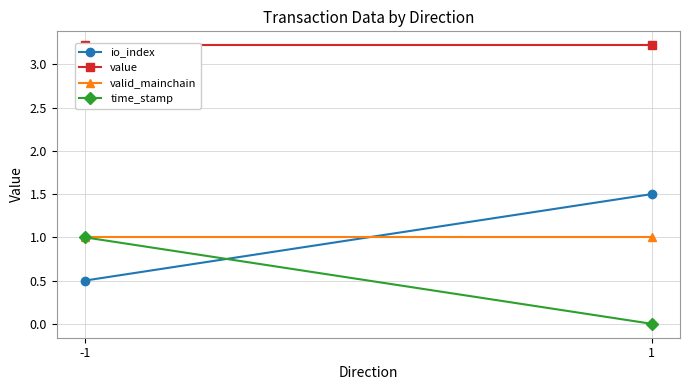

Reading left to right, what are all the values shown in this chart?

io_index: -1=0.5	1=1.5
value: -1=3.2	1=3.2
valid_mainchain: -1=1.0	1=1.0
time_stamp: -1=1.0	1=0.0